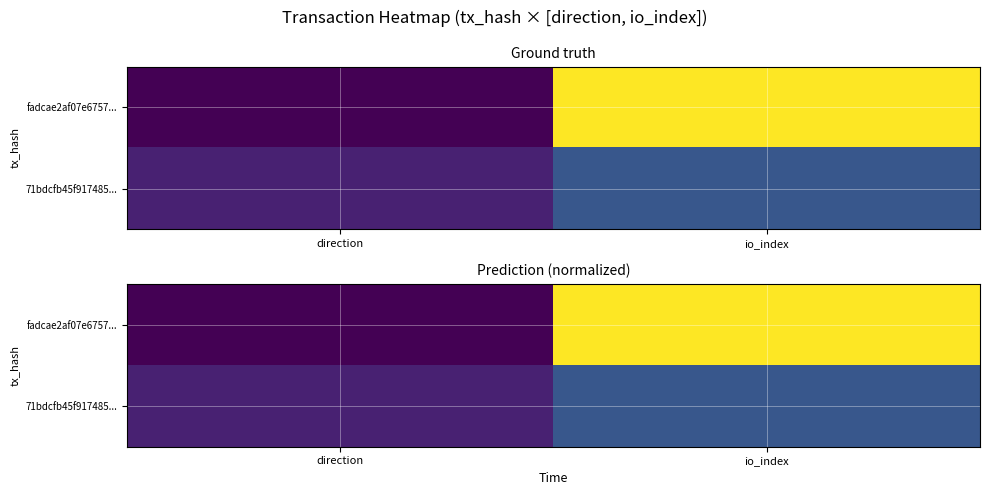

The 71bdcfb45f917485... series shows 0.3 at io_index. True or false?

True